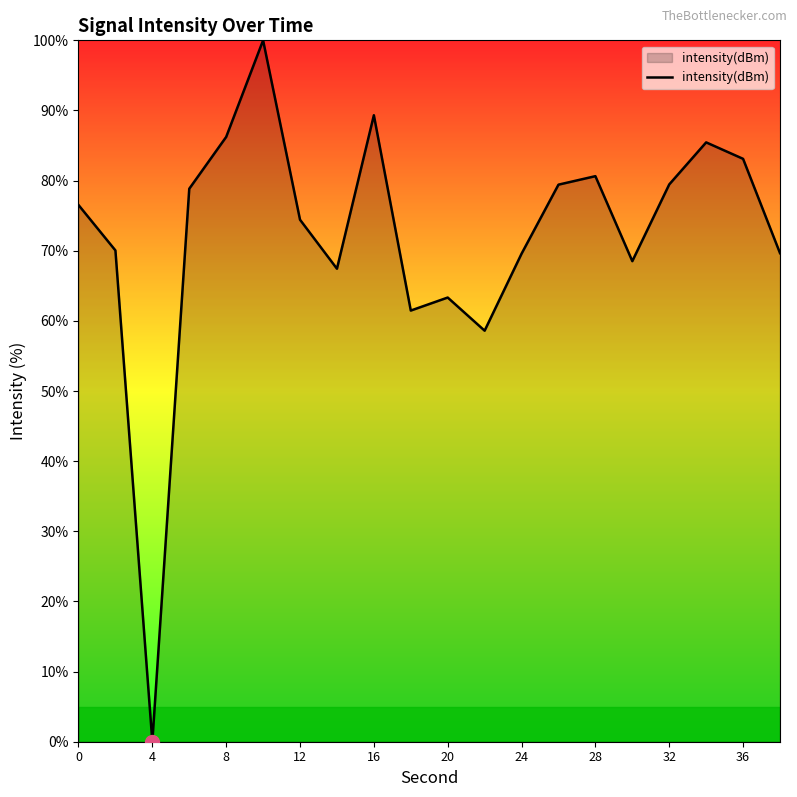

What is the maximum value shown in the chart?

100.0